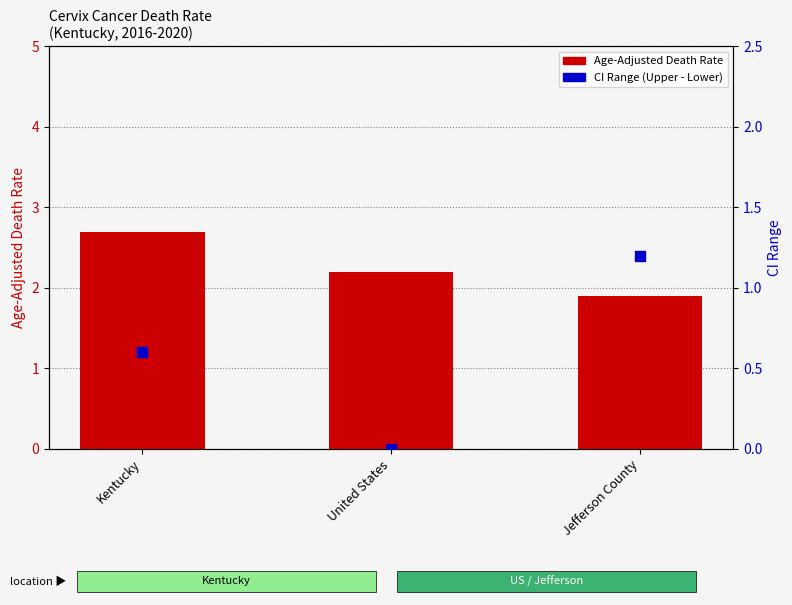

At which category is the sum across all series the highest?

Kentucky